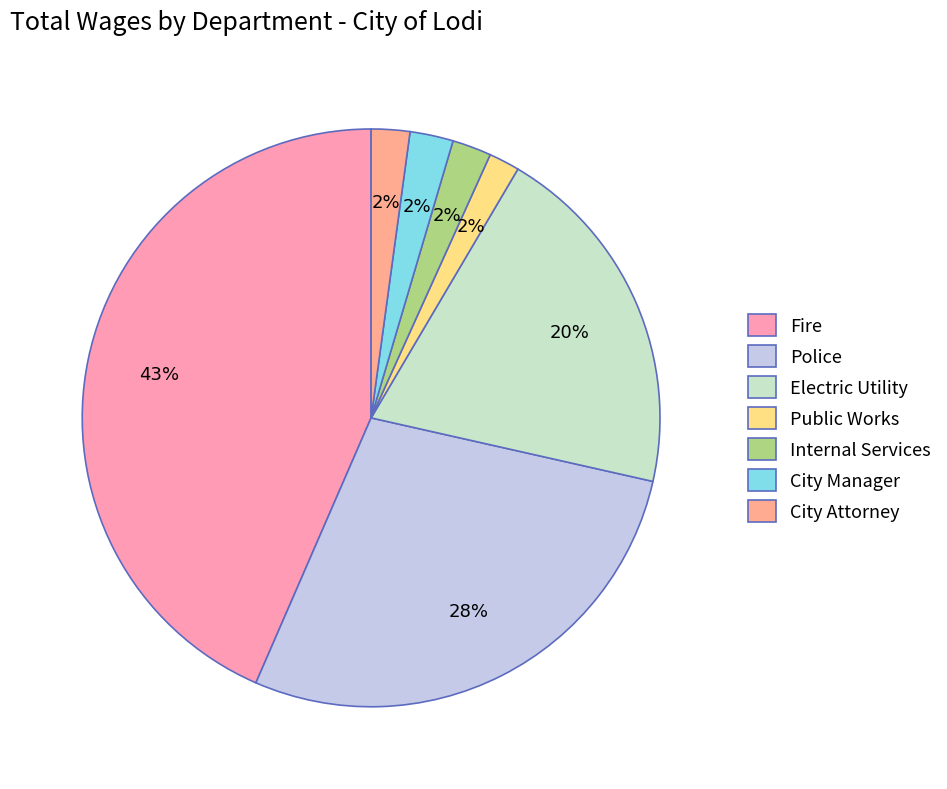

Which category has the smallest portion of the pie?

Public Works